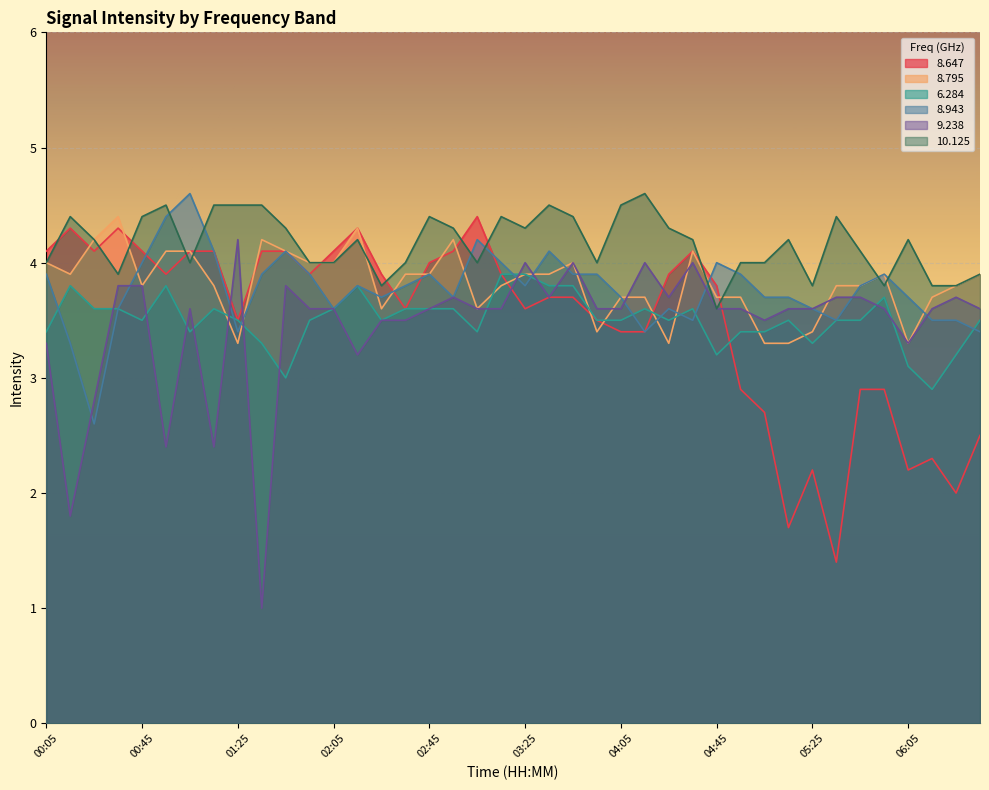

After their last crossing, which series has the higher values:   8.647 or   6.284?

  6.284